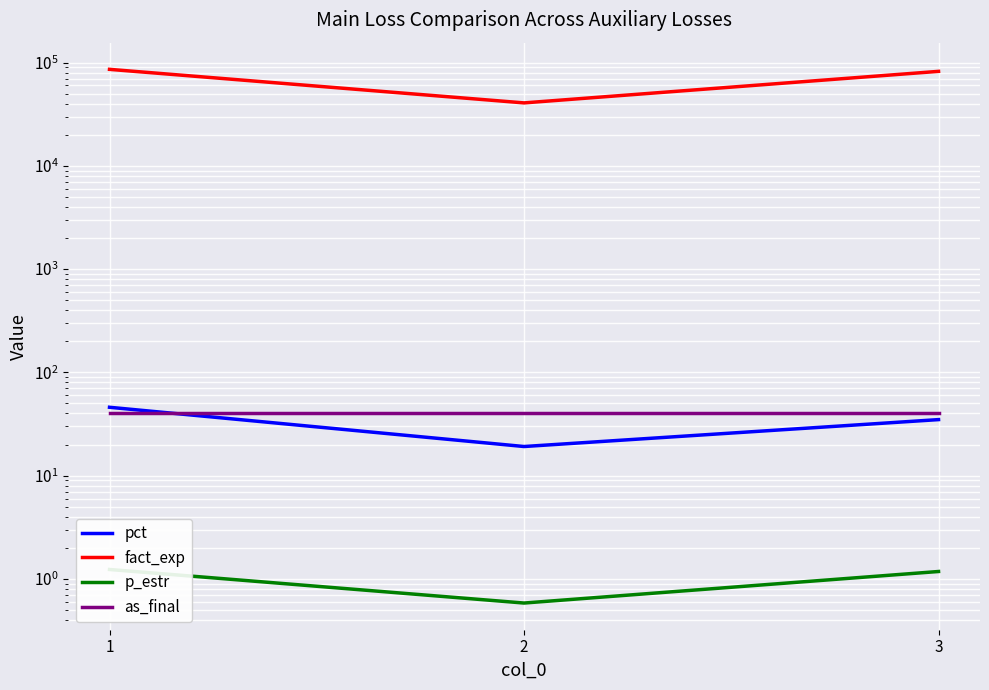

What is the total value across all series at 1?

86043.3